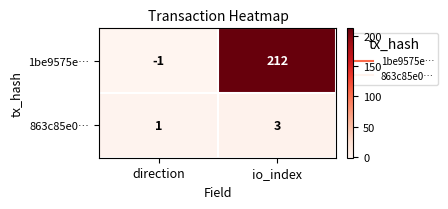

At which category is the sum across all series the highest?

io_index